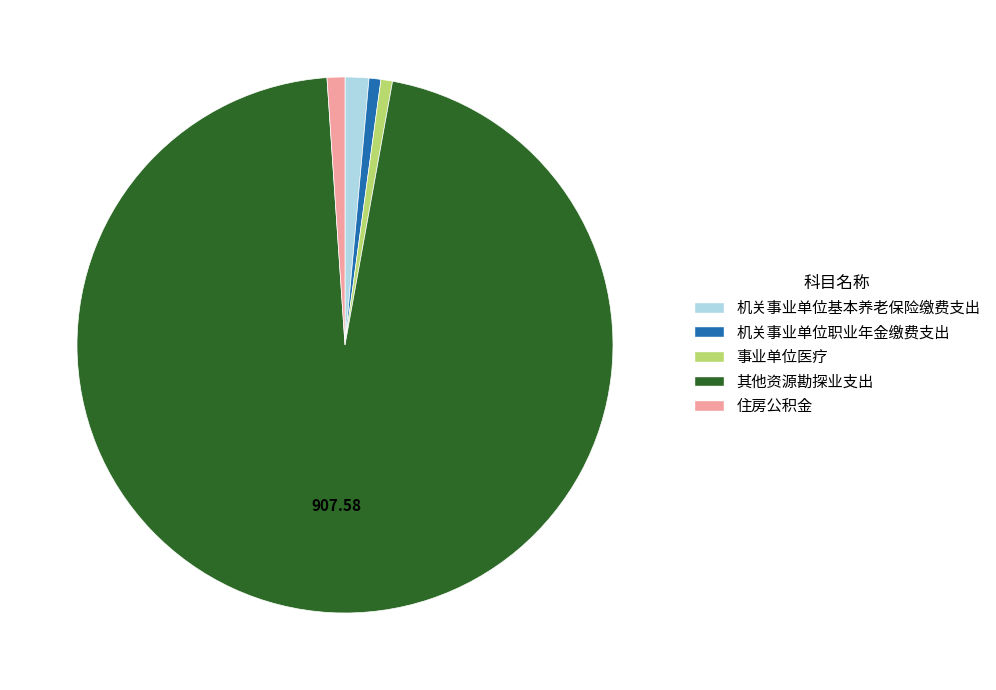

Does 其他资源勘探业支出 represent more than half of the total?

Yes